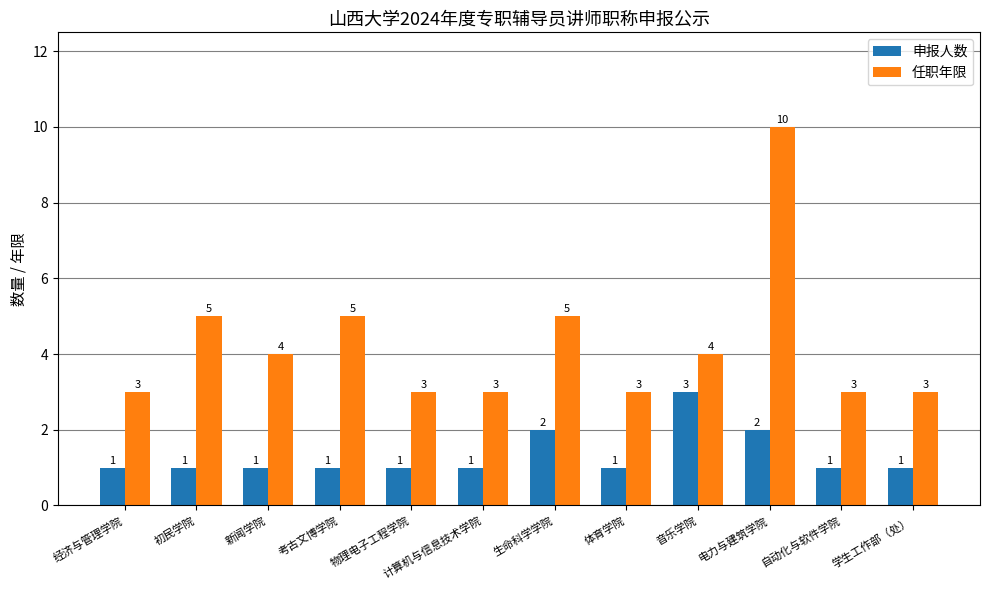

Between 考古文博学院 and 物理电子工程学院, which series saw the biggest shift?

任职年限